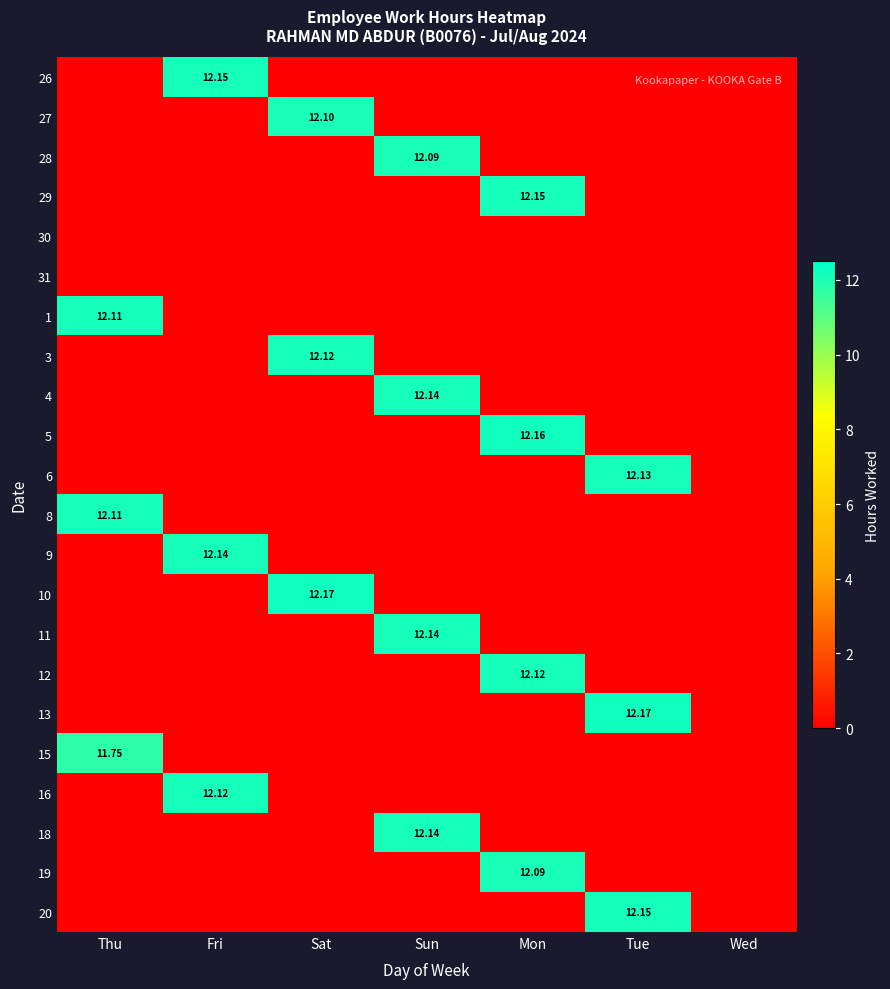

What is the greatest value displayed?

12.2